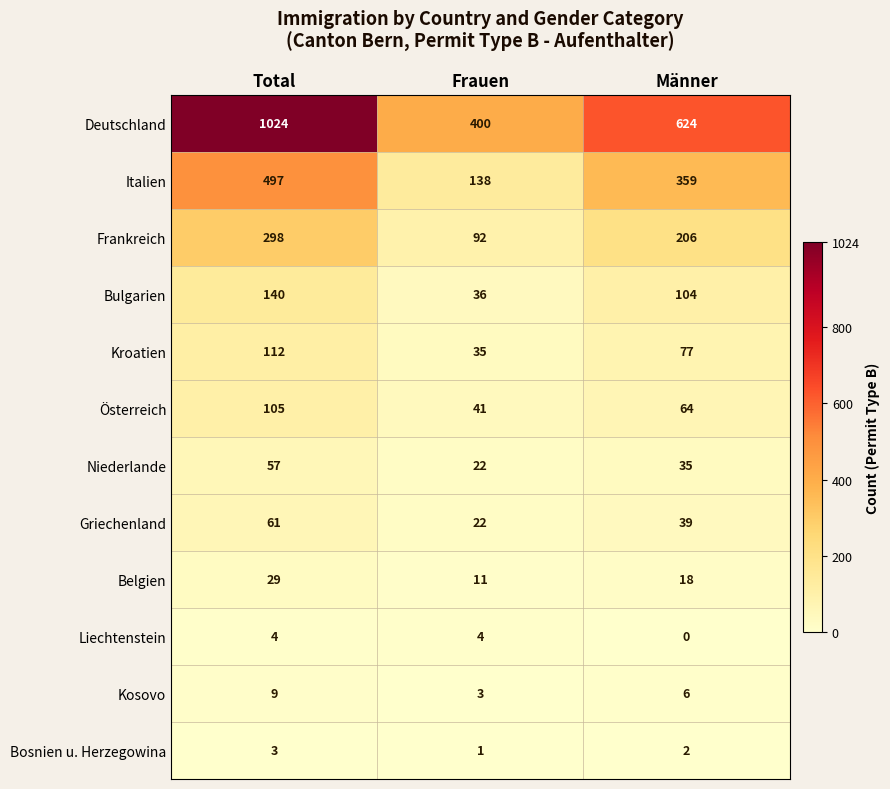

Rank the series by their maximum value, from highest to lowest.

Deutschland, Italien, Frankreich, Bulgarien, Kroatien, Österreich, Griechenland, Niederlande, Belgien, Kosovo, Liechtenstein, Bosnien u. Herzegowina